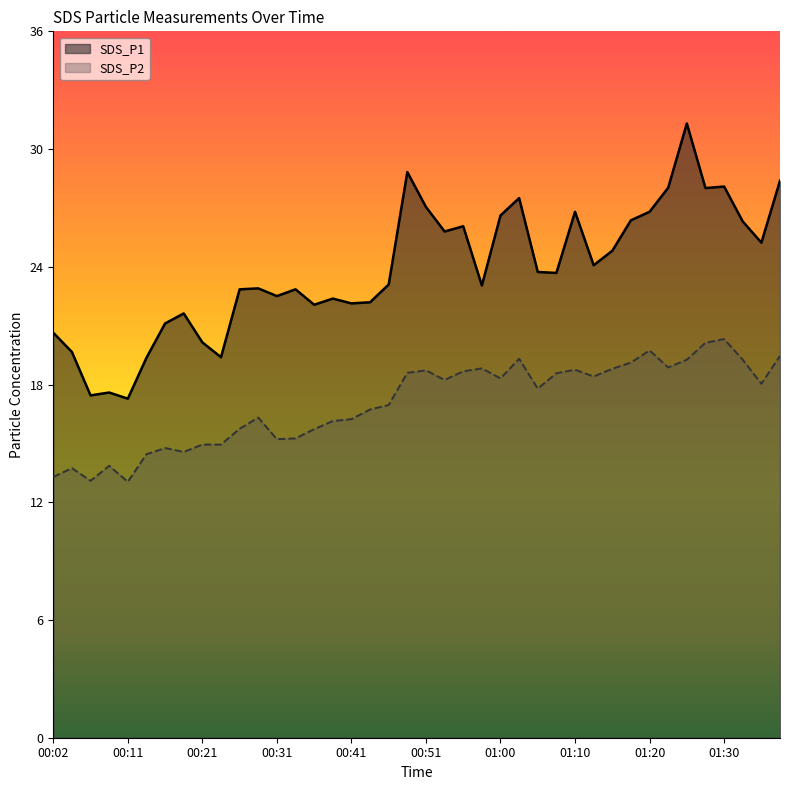

Where is the first local minimum for SDS_P2?

00:06